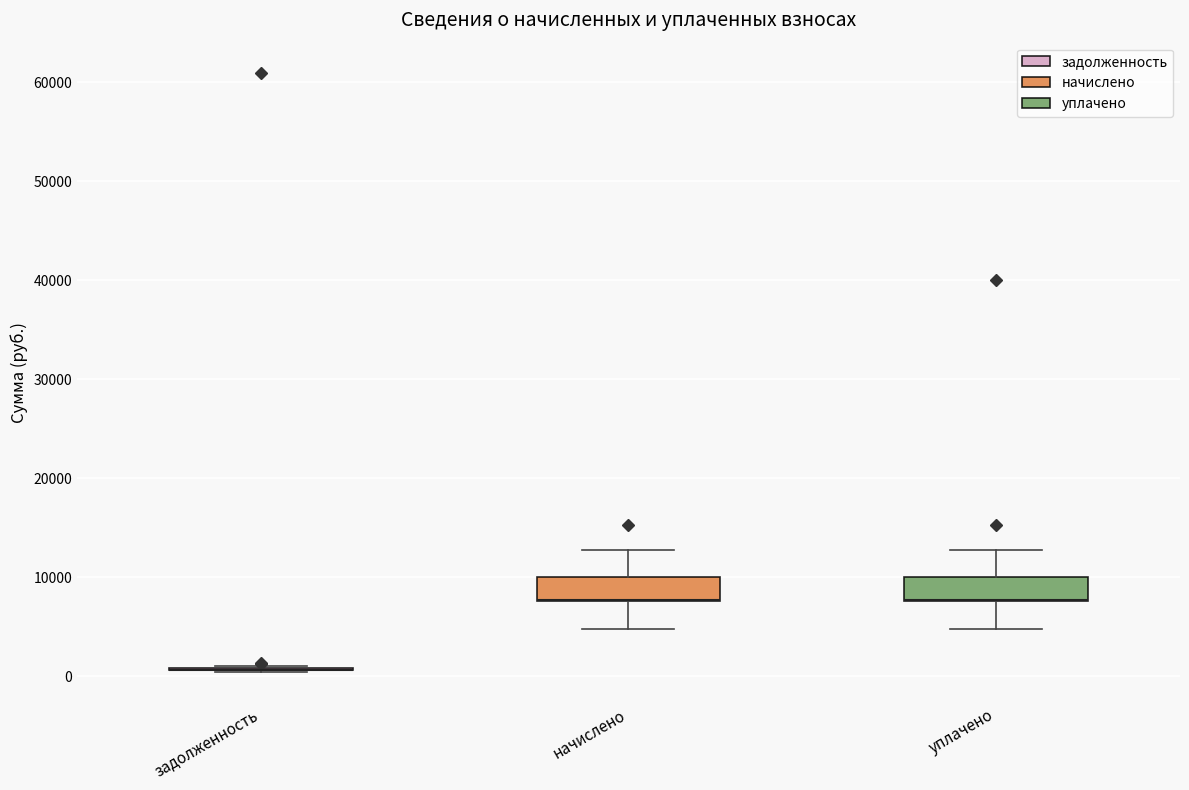

Reading left to right, transcribe this box plot: for each box, give where its median line is, the range the box spans, and where its two whiskers end, as read against the y-axis. The values are not printed on the chart, so give them approximately, as read against the axis.

задолженность: box collapsed to a line at 1000, whiskers 0 to 1000
начислено: median 8000 (drawn on the box's lower edge), box 8000 to 10000, whiskers 5000 to 13000
уплачено: median 8000 (drawn on the box's lower edge), box 8000 to 10000, whiskers 5000 to 13000